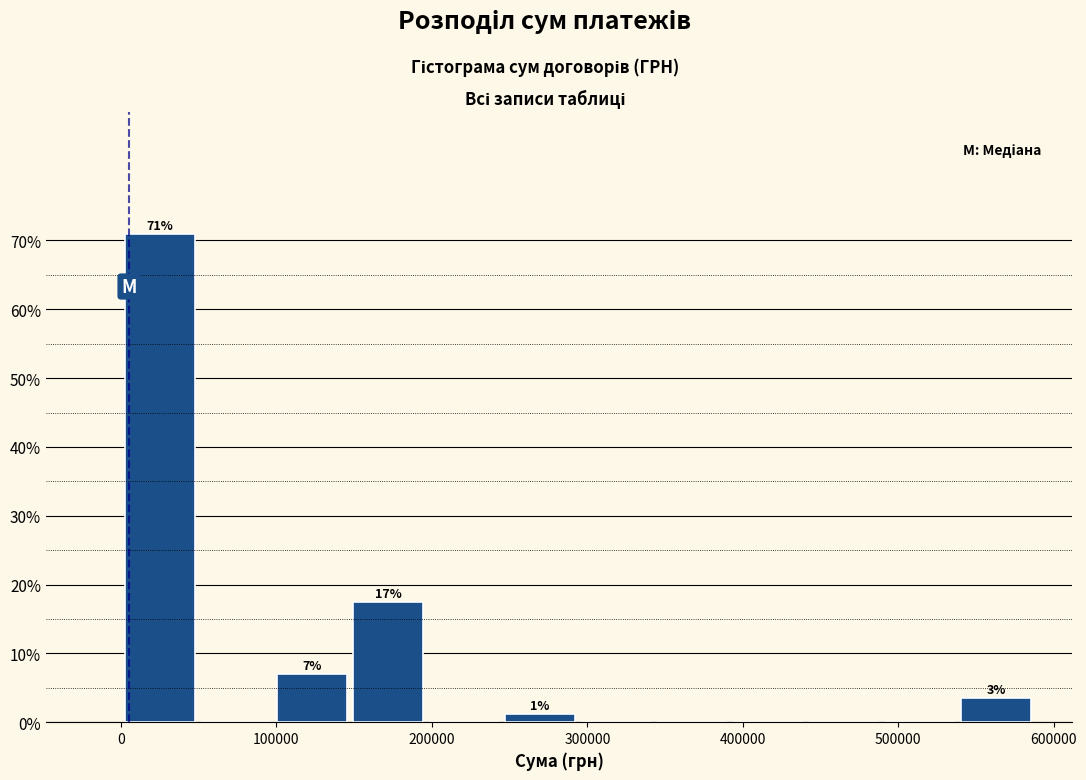

Which range on the x-axis has the tallest bar?

0 to 50000